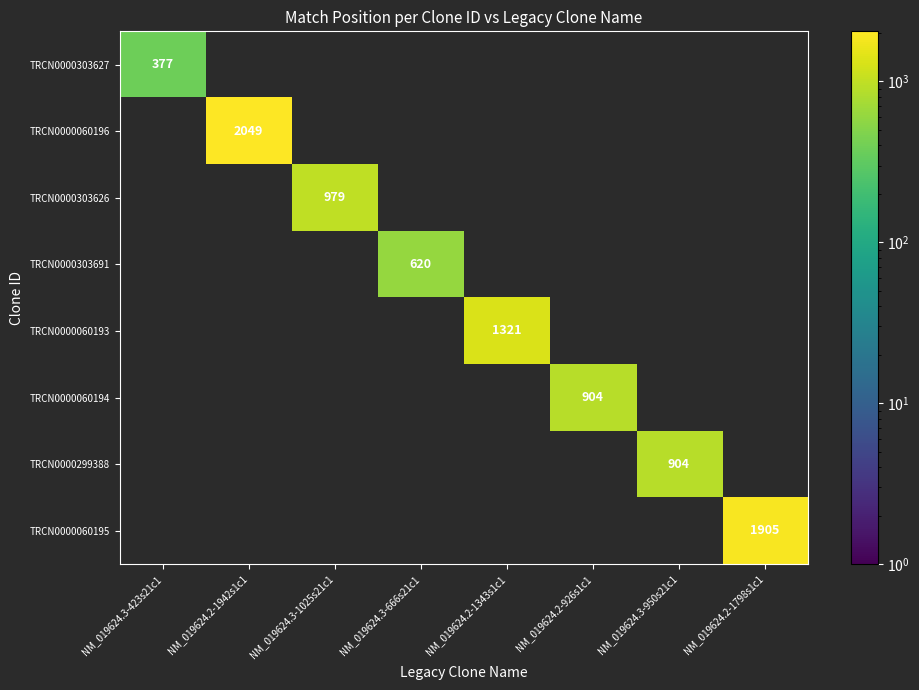

At how many categories does at least one series exceed 1660?

2